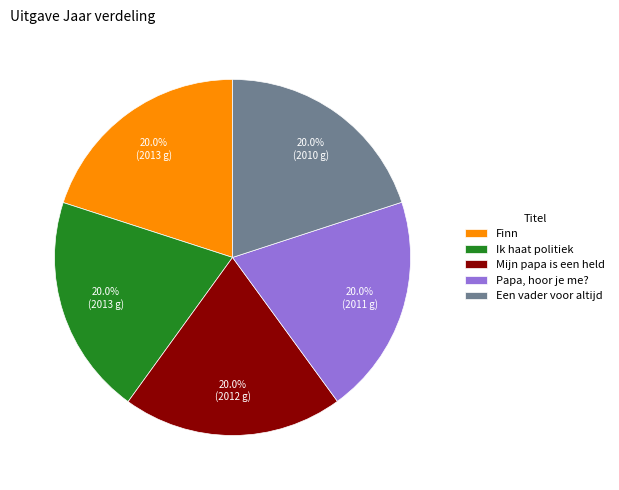

How much of the chart is everything except Finn?

80.0%